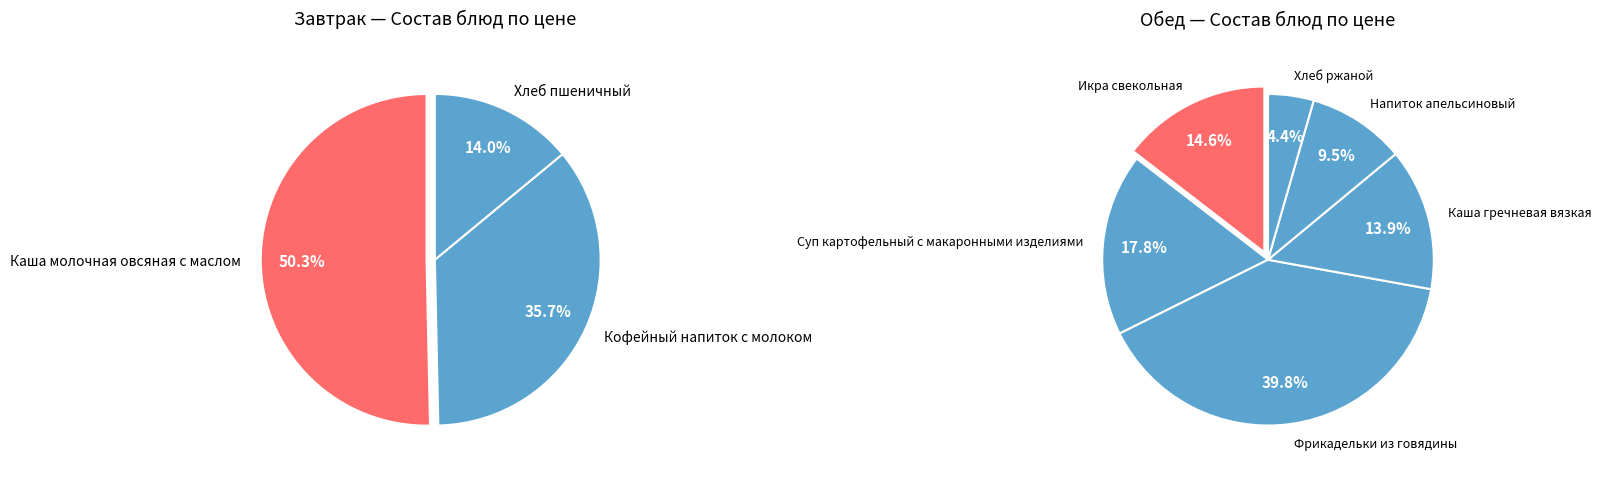

Between Суп картофельный с макаронными изделиями and Каша гречневая вязкая, which is larger?

Суп картофельный с макаронными изделиями